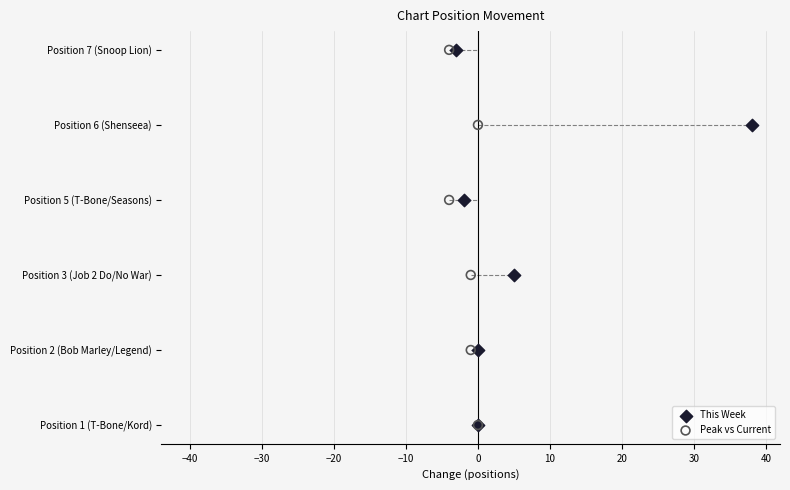

What are all the series names shown in the legend?

This Week, Peak vs Current